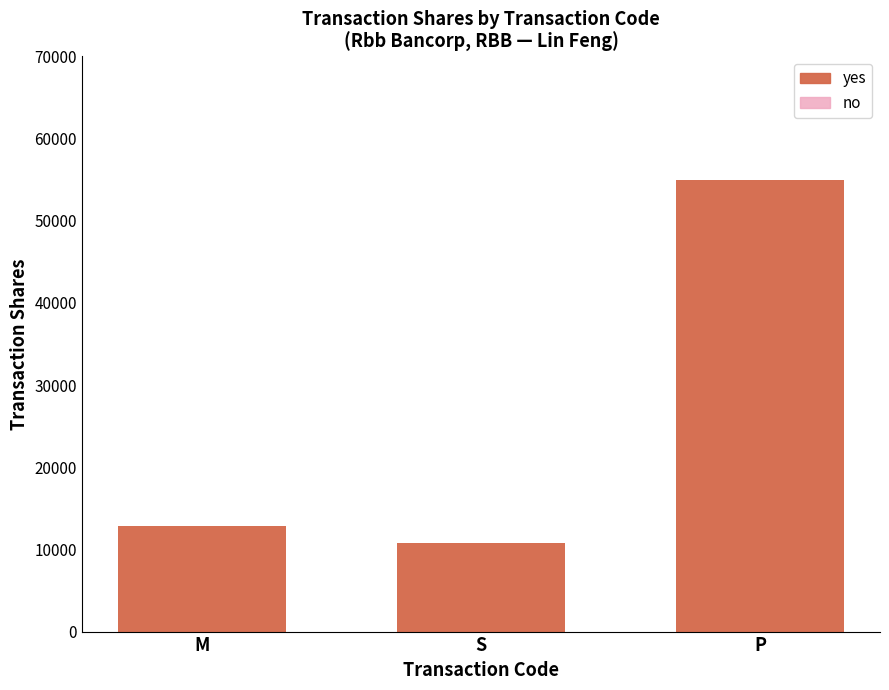

How many bars are there in total?

3